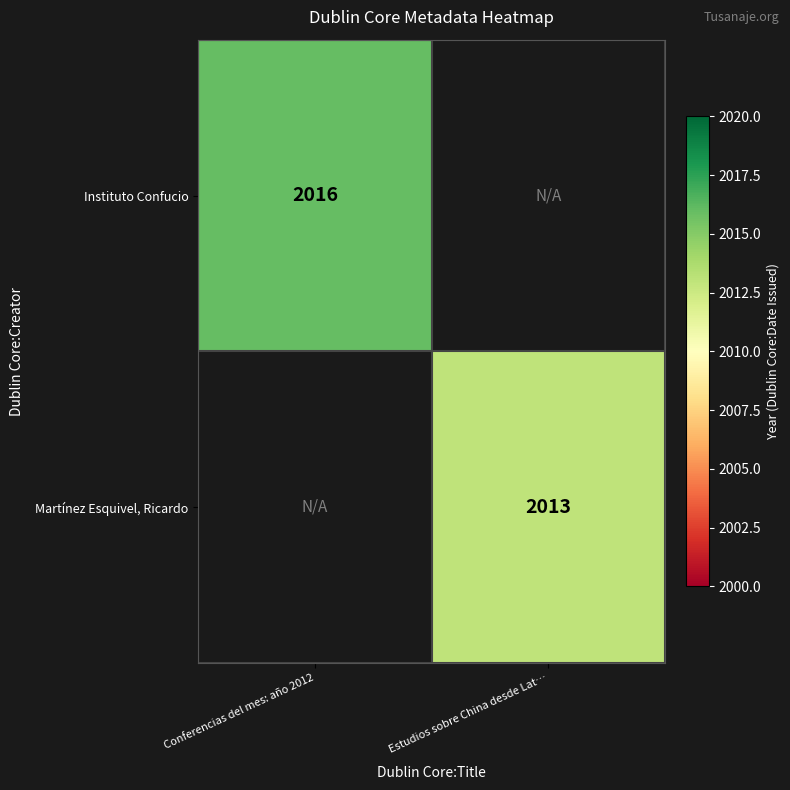

True or false: Martínez Esquivel, Ricardo has a value of 2013 at Estudios sobre China desde Lat….

True